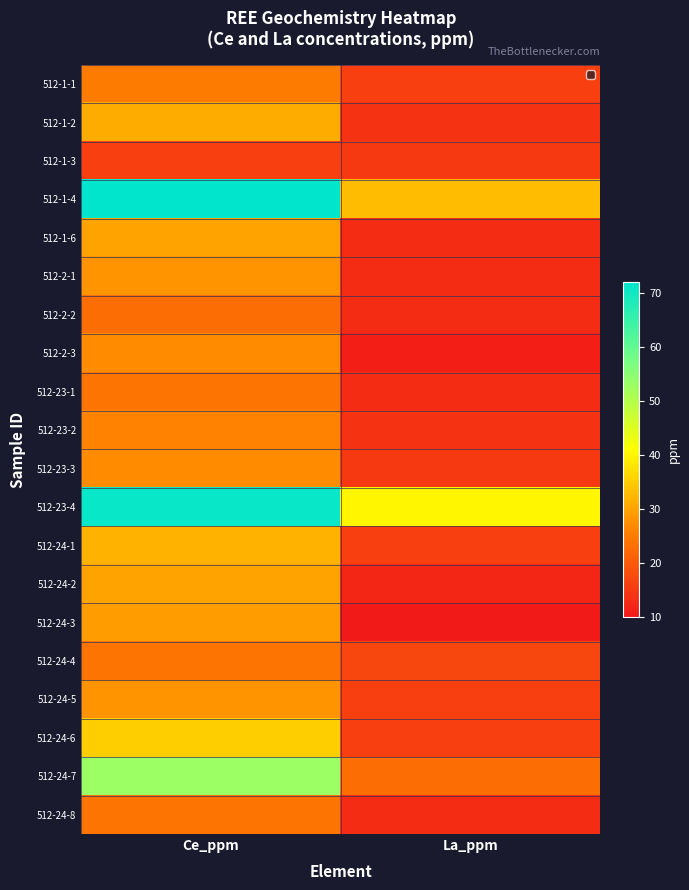

The 512-24-2 series shows 47 at Ce_ppm. True or false?

False